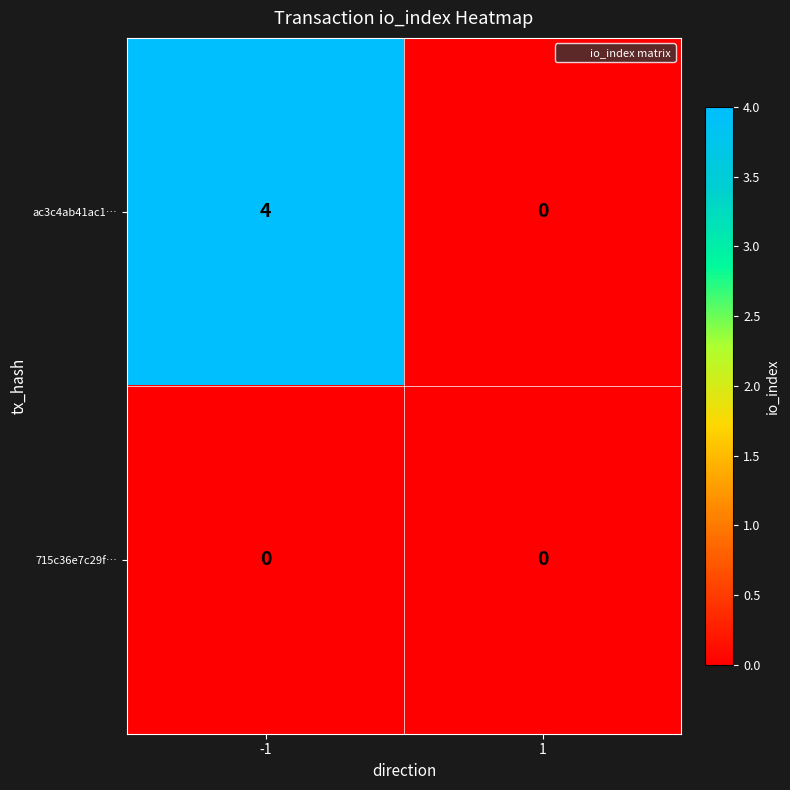

Reading left to right, list all the values displayed in this chart.

ac3c4ab41ac1…: 4	0
715c36e7c29f…: 0	0